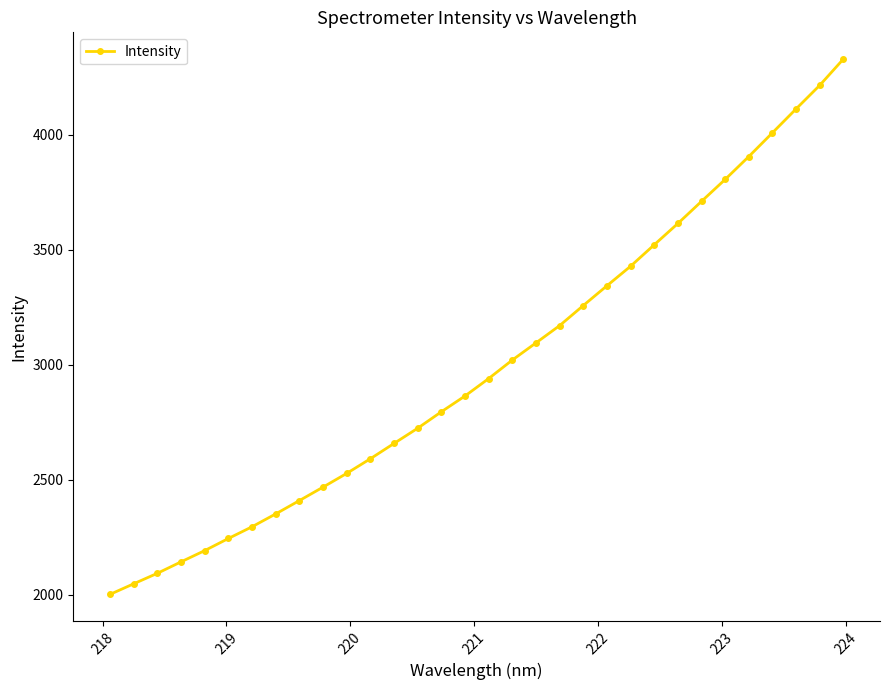

What is the value of the 13th point from the left?

2657.6